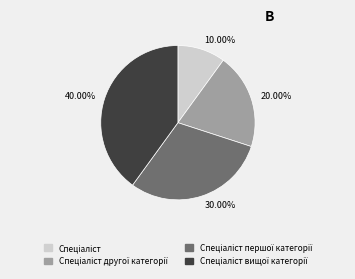

Does 20.00% represent more than half of the total?

No